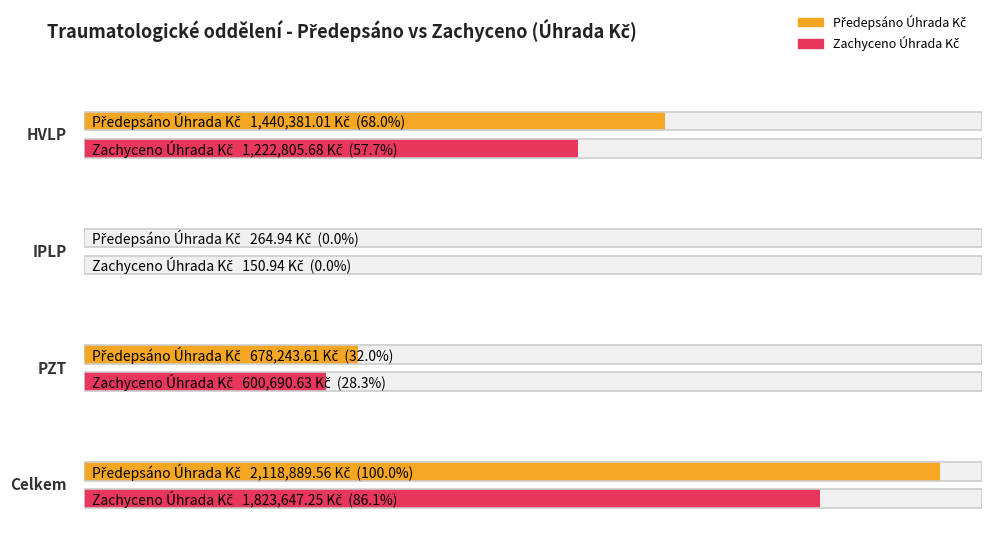

At which category is the sum across all series the highest?

Celkem